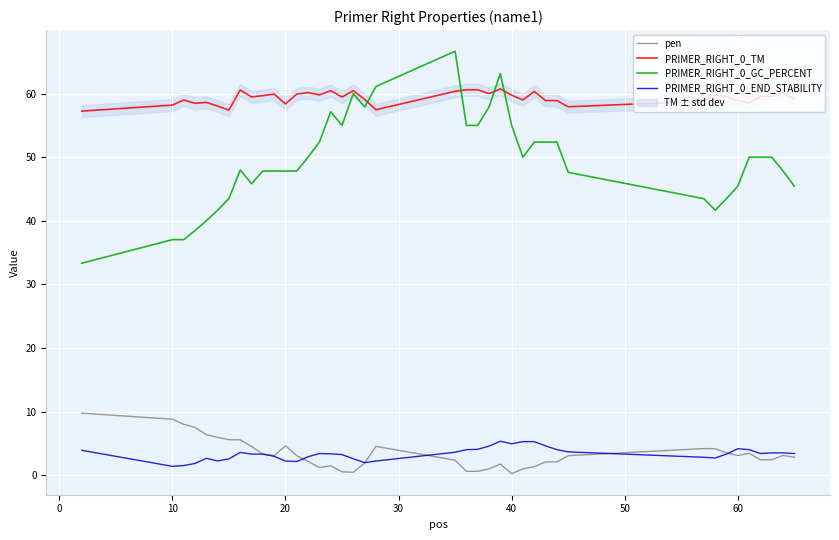

True or false: PRIMER_RIGHT_0_GC_PERCENT and PRIMER_RIGHT_0_END_STABILITY intersect in this chart.

False